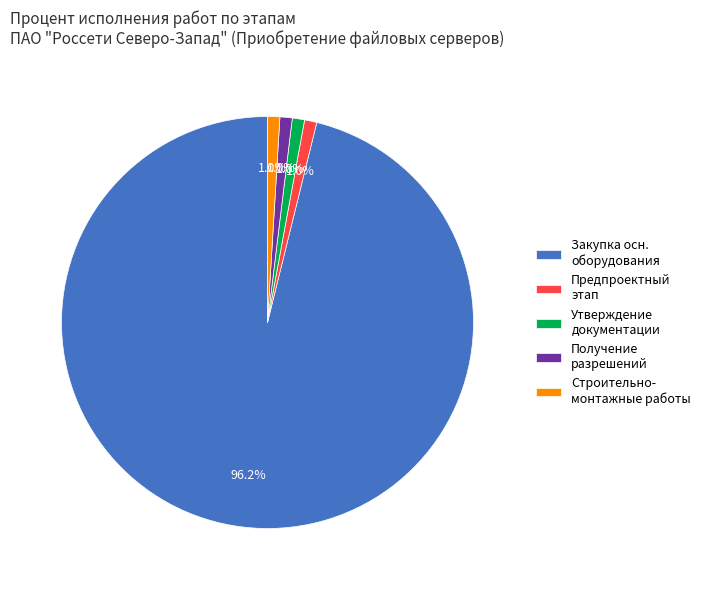

Is the sum of Закупка осн. оборудования and Получение разрешений greater than half?

Yes